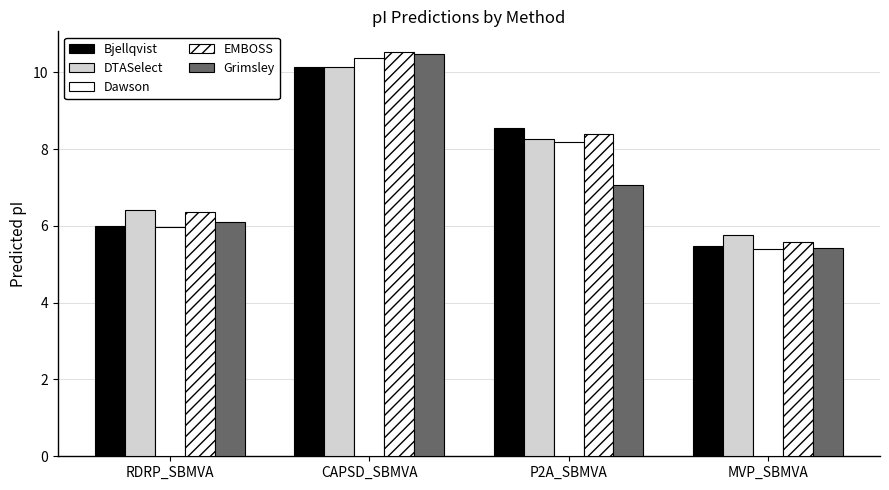

What is the smallest value displayed?

5.4